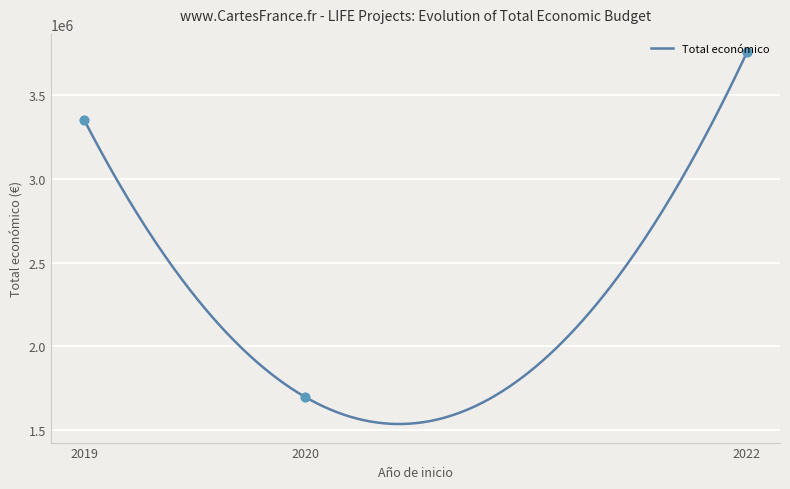

Between 2020 and 2022, which is larger?

2022